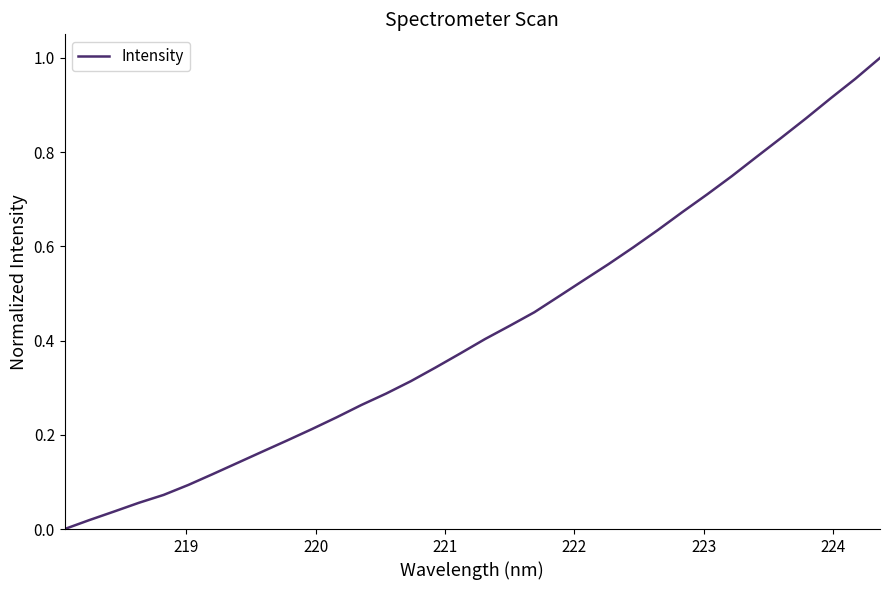

Reading left to right, list all the values displayed in this chart.

0.0	0.0	0.0	0.1	0.1	0.1	0.1	0.1	0.2	0.2	0.2	0.2	0.3	0.3	0.3	0.3	0.4	0.4	0.4	0.5	0.5	0.5	0.6	0.6	0.6	0.7	0.7	0.7	0.8	0.8	0.9	0.9	1.0	1.0